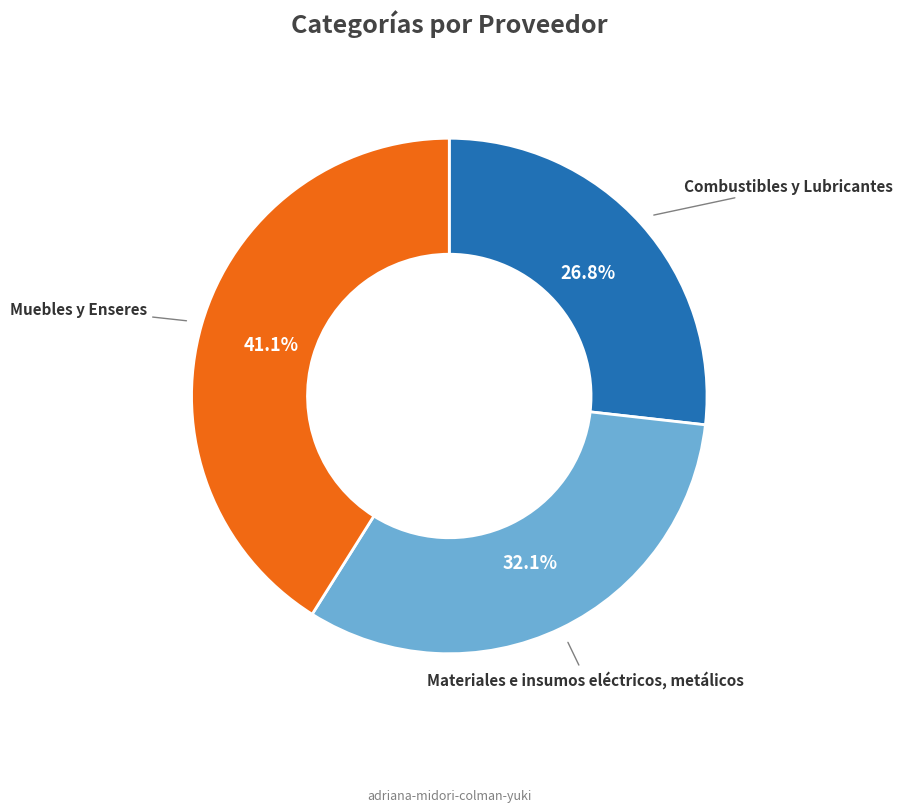

Count the number of slices in the pie.

3